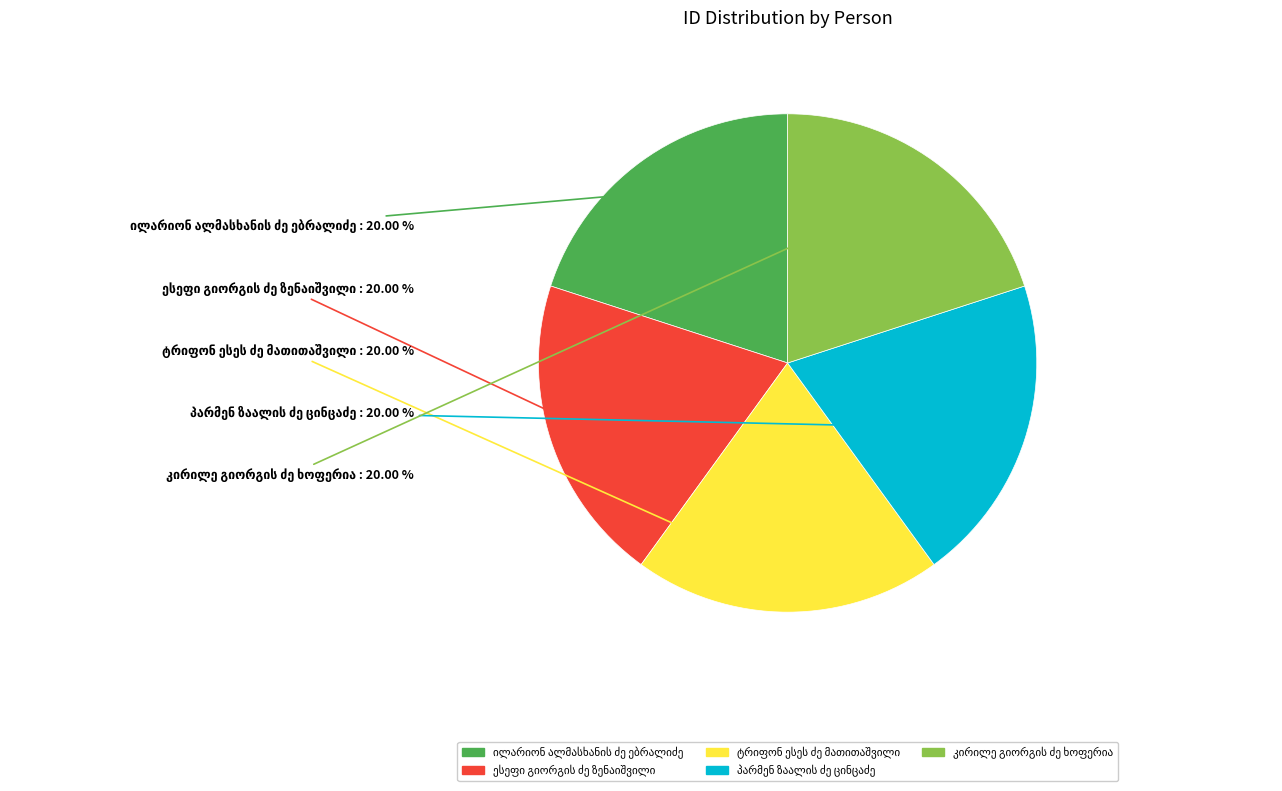

Does any single category account for the majority?

No